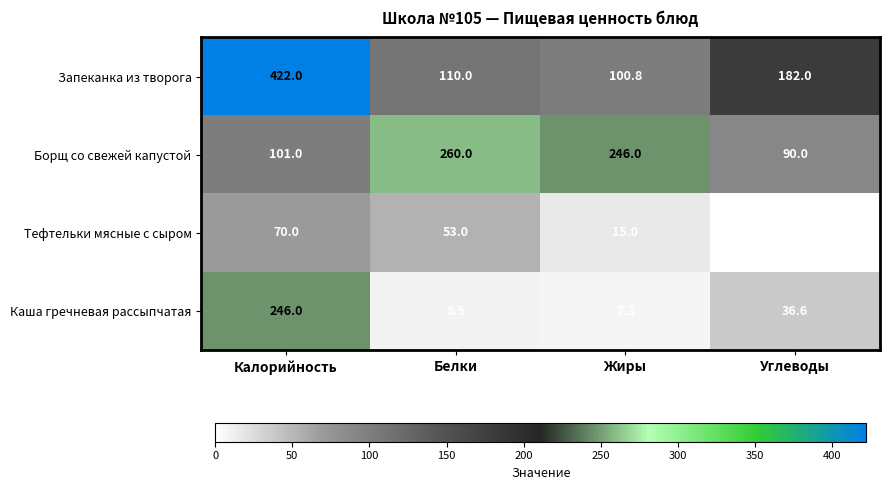

What is the spread (max minus min) of values at Белки?

251.5